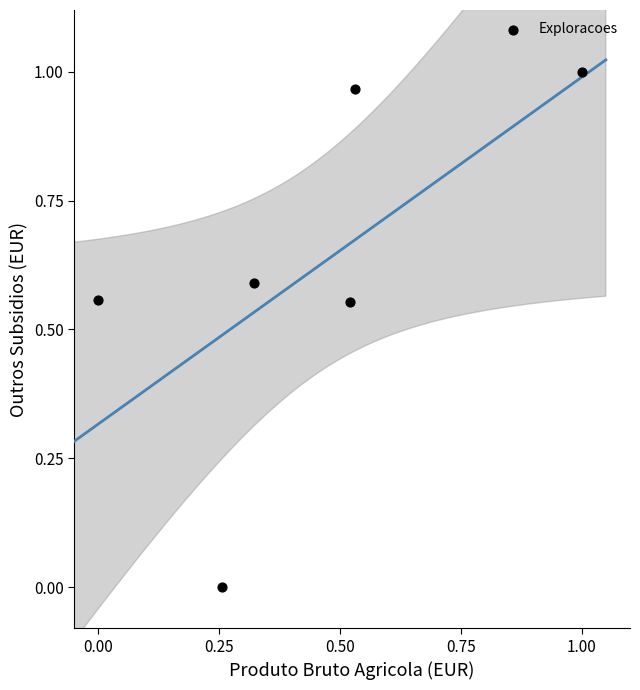

What is the average X value?

0.4